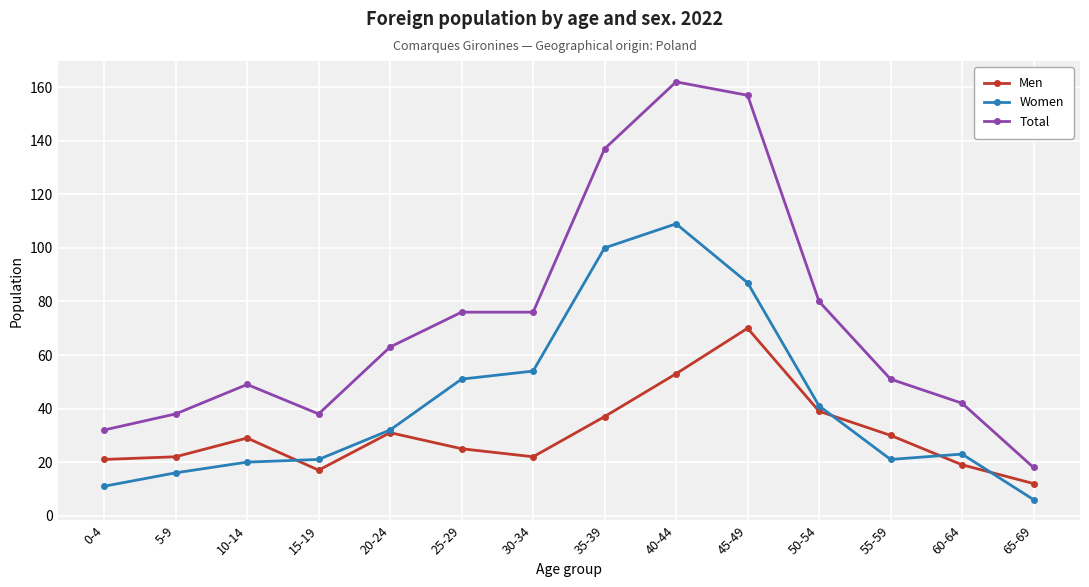

What position from the right is 10-14?

12